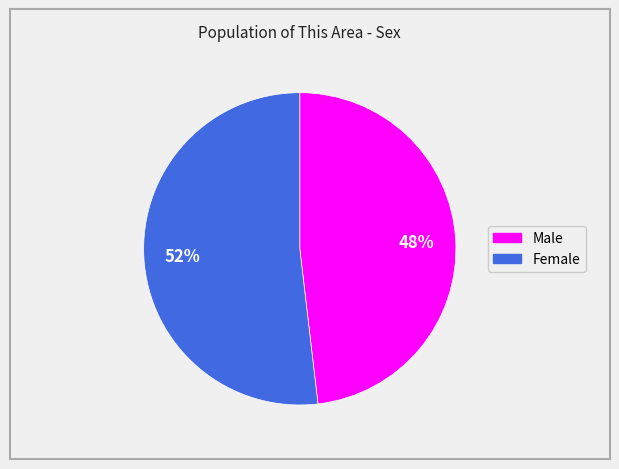

True or false: Female accounts for 52% of the total.

True